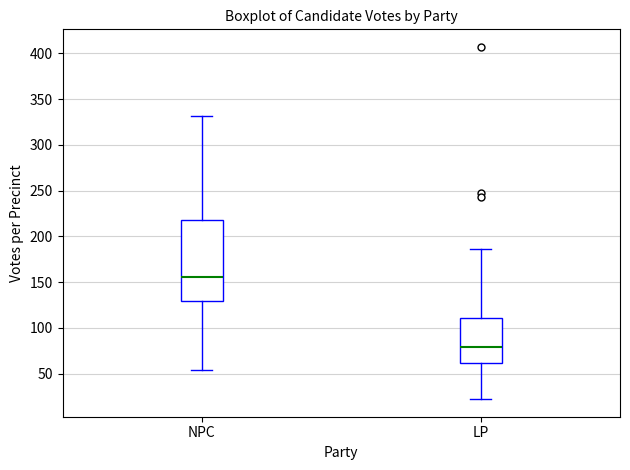

Which box is the tallest, from its lower edge to its upper edge?

NPC